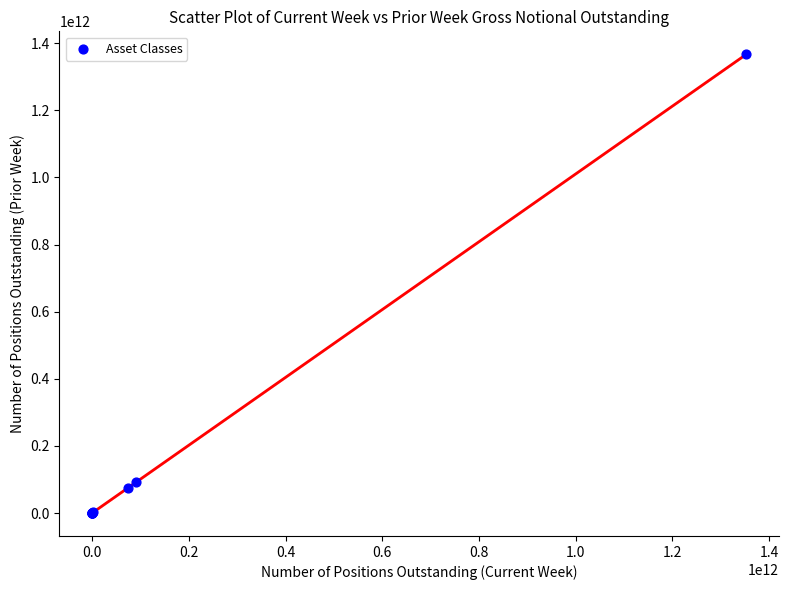

What Y value in the scatter plot is closest to 683610776379?

92560339502